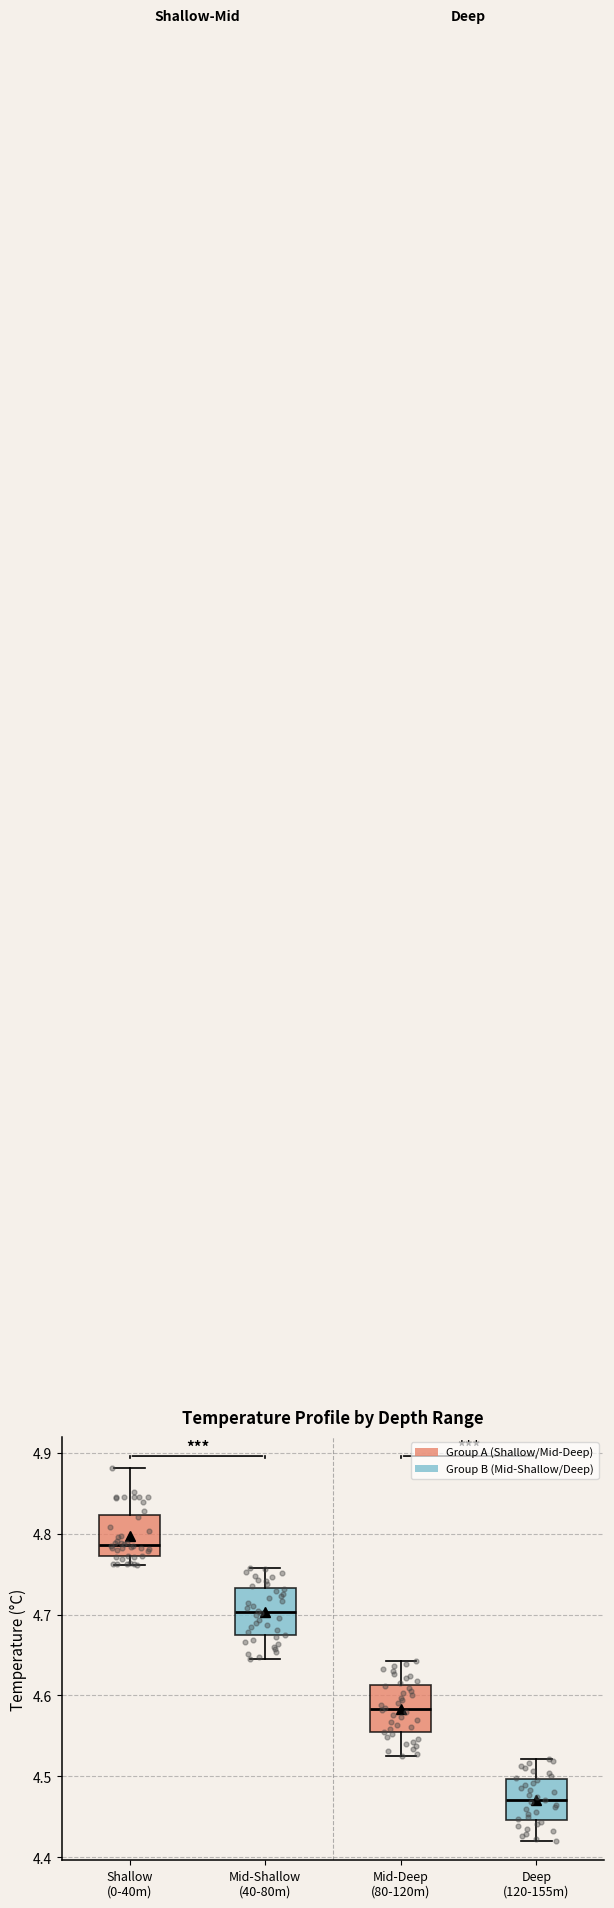

Where is the lower edge of the box for Mid-Deep (80-120m) on the y-axis? The values are not printed on the chart, so give them approximately, as read against the axis.

4.55